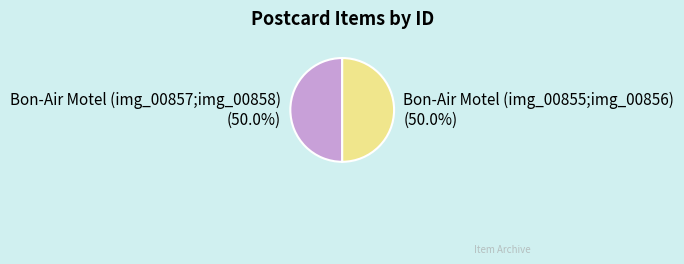

What is the total percentage of Bon-Air Motel (img_00857;img_00858) and Bon-Air Motel (img_00855;img_00856)?

100.0%